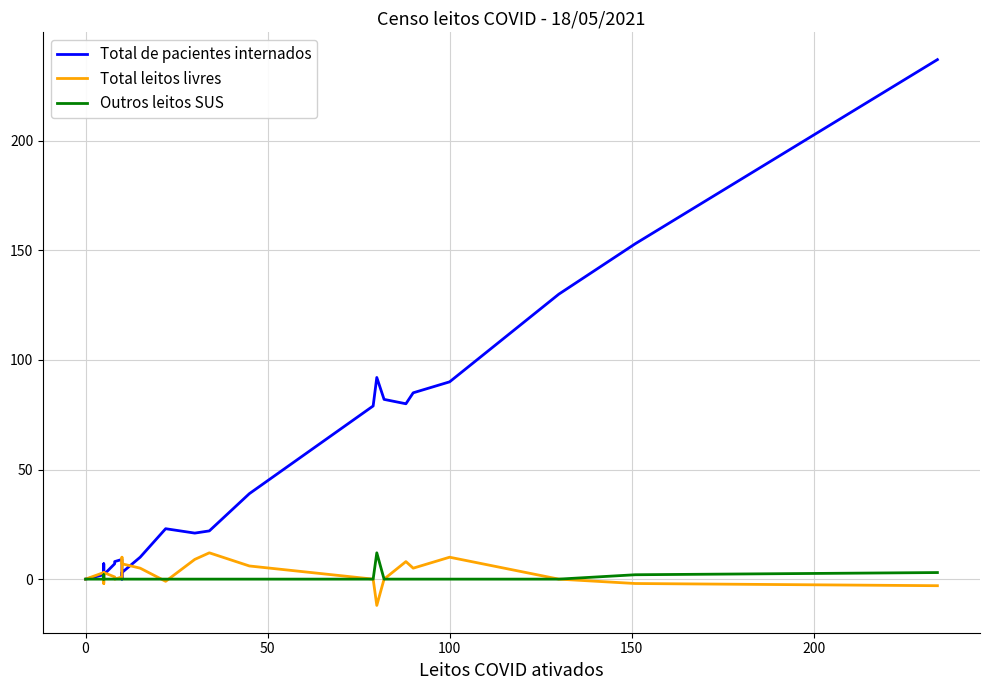

Between which two adjacent categories do Total de pacientes internados and Total leitos livres first intersect?

0 and 50